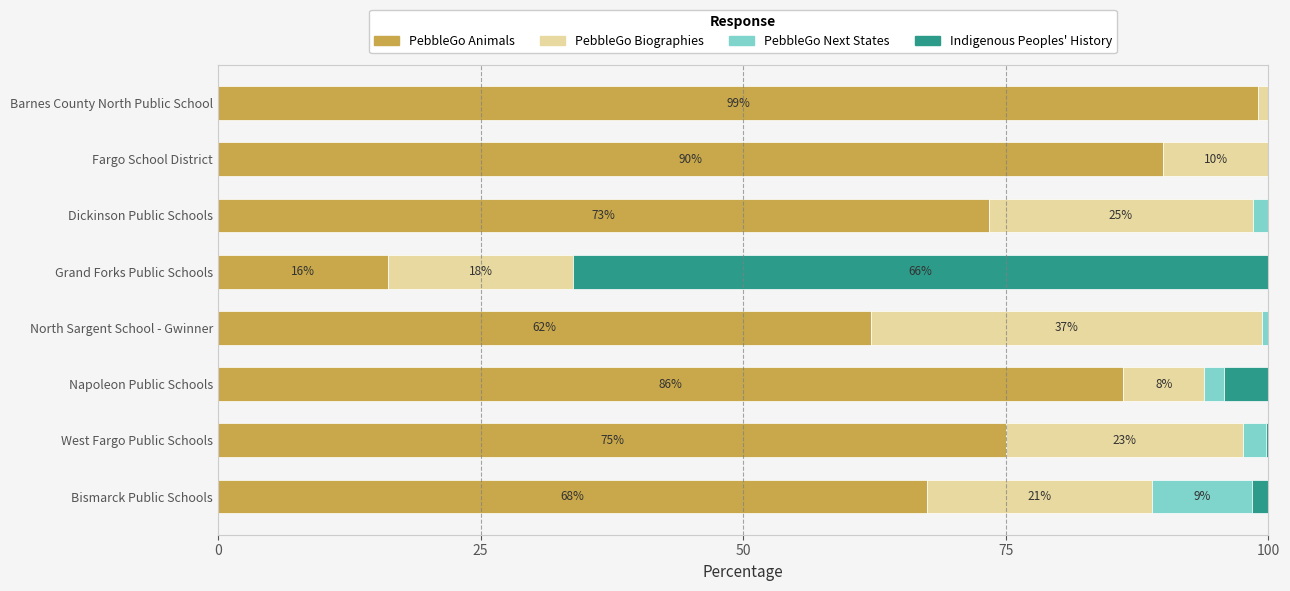

What is the total value across all series at Napoleon Public Schools?

100.0